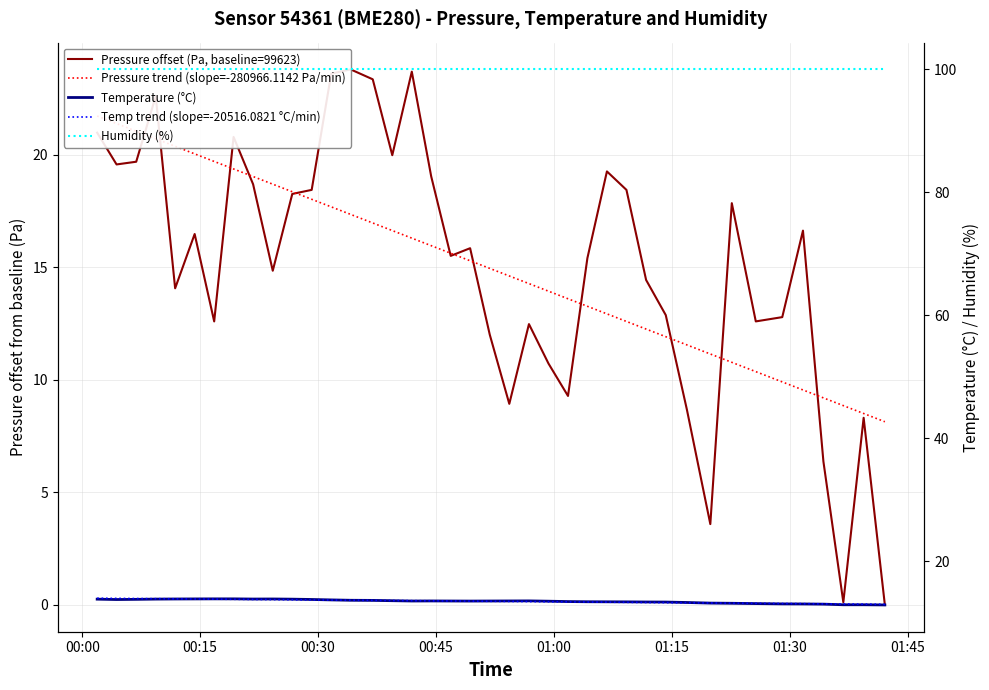

Rank the series by their maximum value, from highest to lowest.

Humidity (%), Pressure offset (Pa, baseline=99623), Pressure trend (slope=-280966.1142 Pa/min), Temp trend (slope=-20516.0821 °C/min), Temperature (°C)